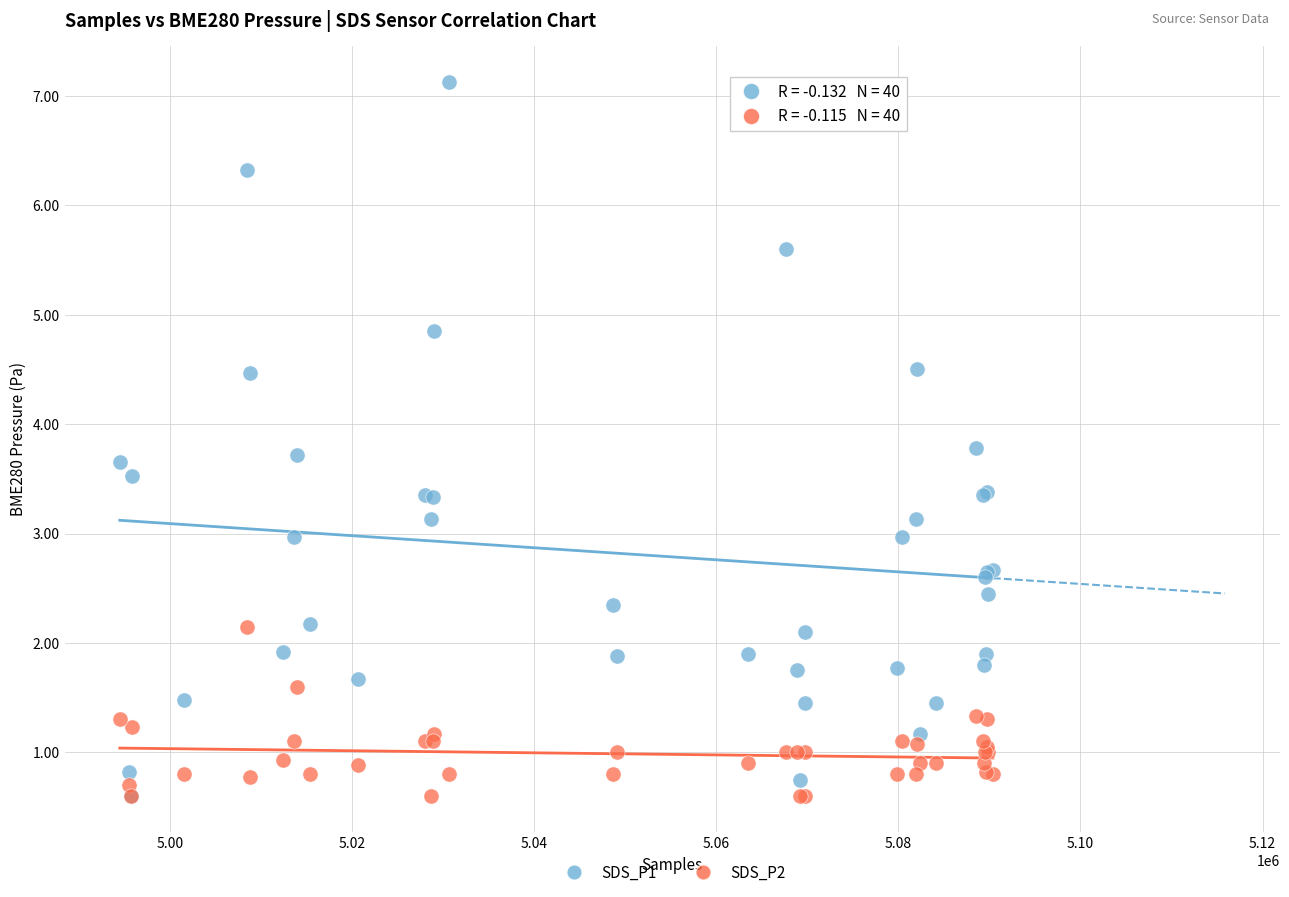

What are all the series names shown in the legend?

SDS_P1, SDS_P2